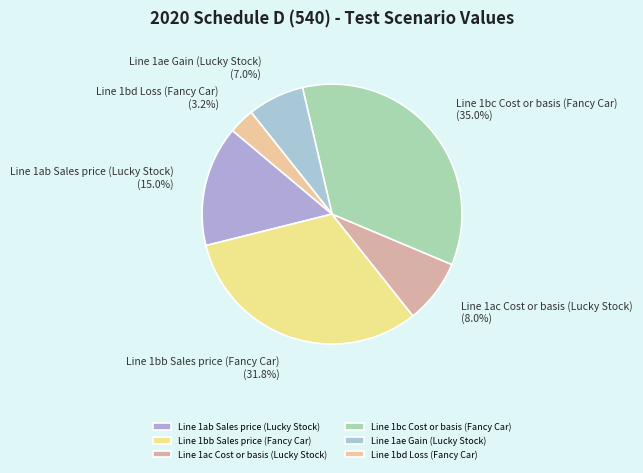

Rank the categories by value from highest to lowest.

Line 1bc Cost or basis (Fancy Car), Line 1bb Sales price (Fancy Car), Line 1ab Sales price (Lucky Stock), Line 1ac Cost or basis (Lucky Stock), Line 1ae Gain (Lucky Stock), Line 1bd Loss (Fancy Car)